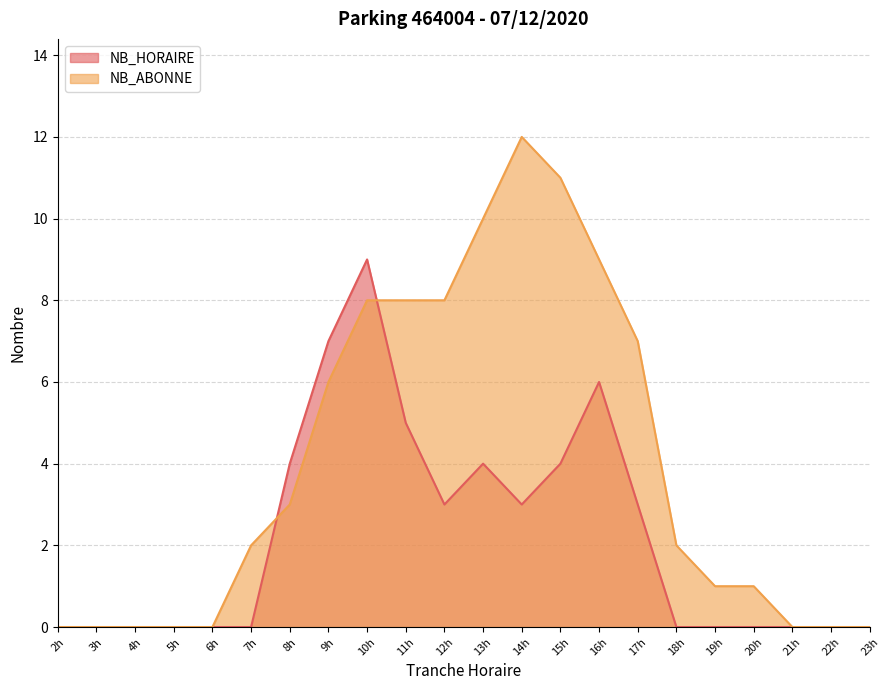

At which category is the sum across all series the highest?

10h